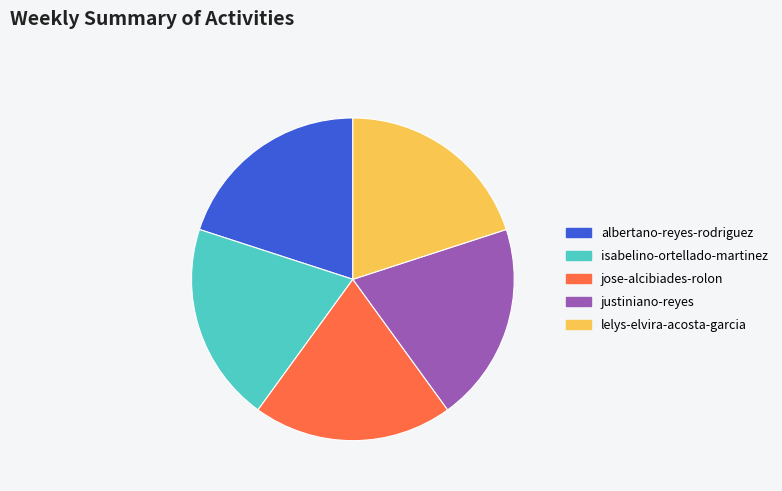

True or false: albertano-reyes-rodriguez accounts for 20% of the total.

True